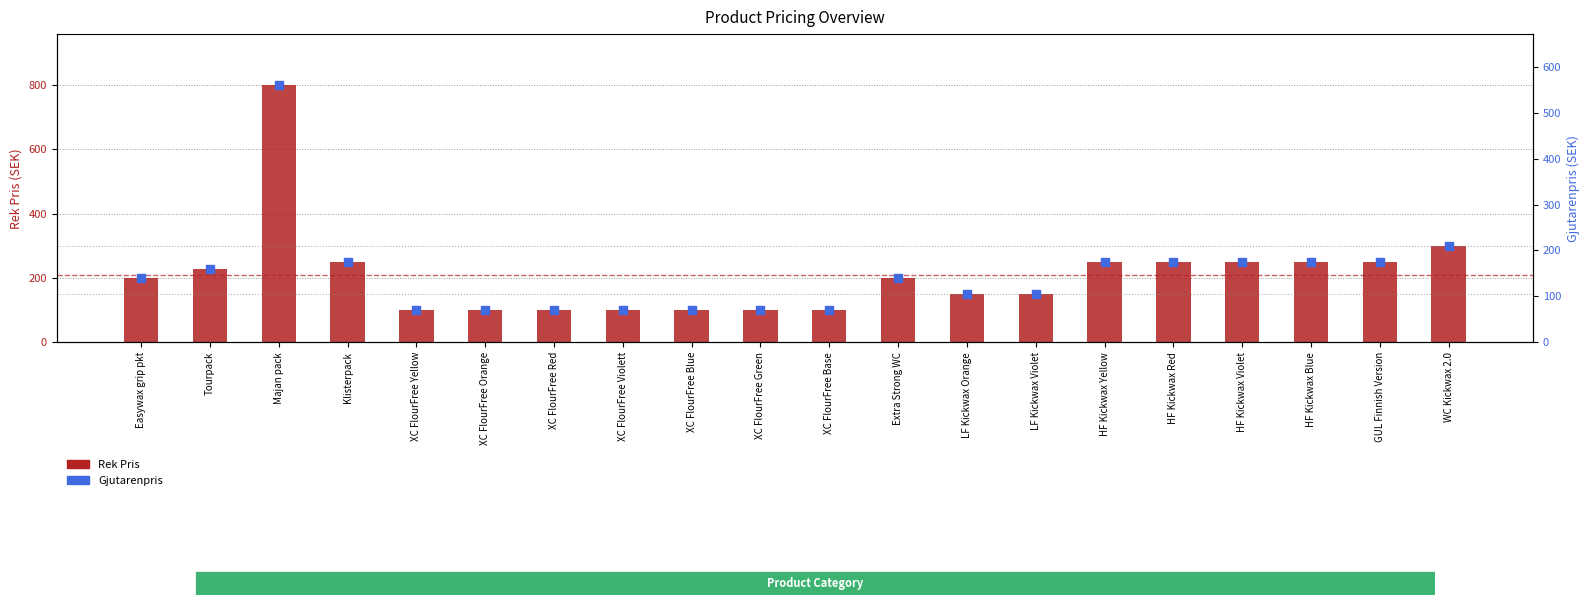

What are all the series names shown in the legend?

Rek Pris, Gjutarenpris